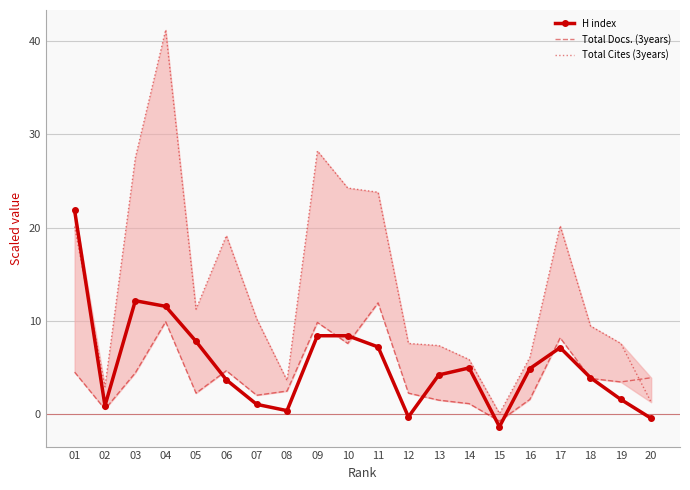

Which label corresponds to the smallest value in the chart?

15